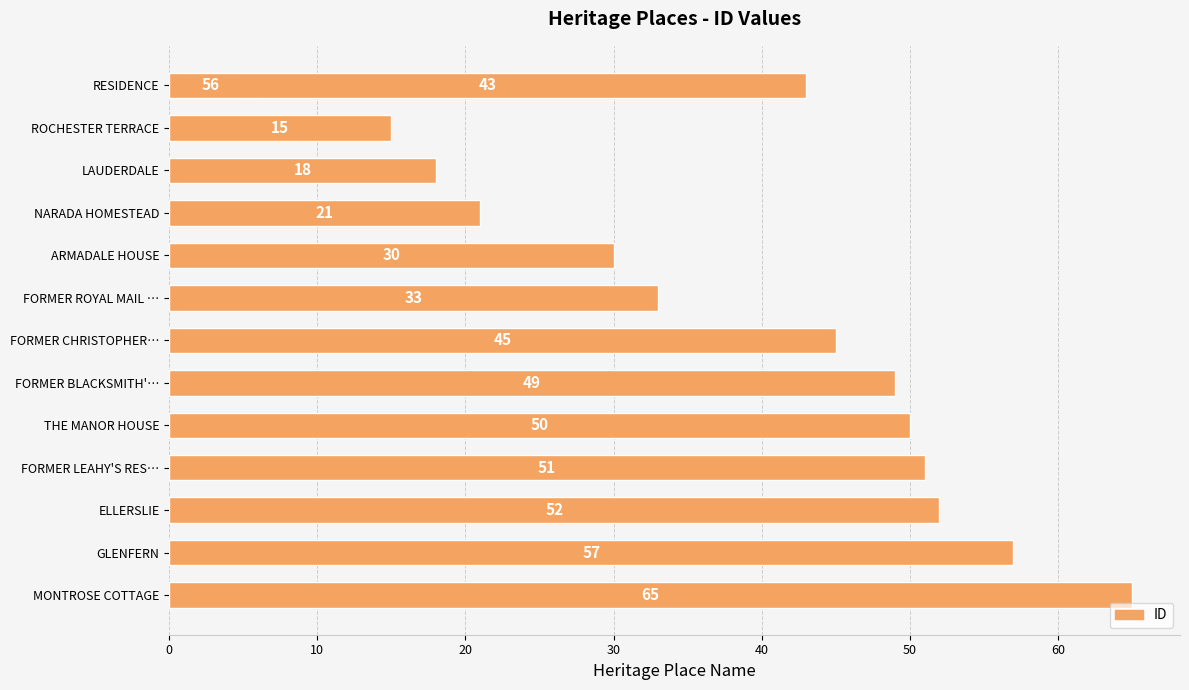

Is it true that the value at FORMER BLACKSMITH'… is 13?

False